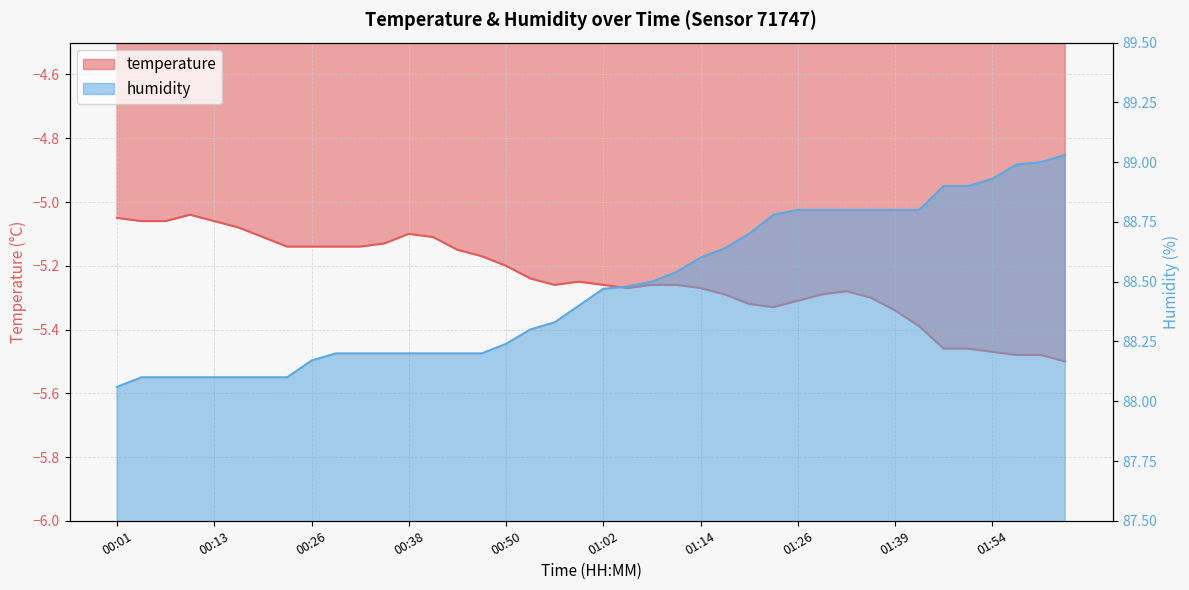

What is the smallest value displayed?

-5.5